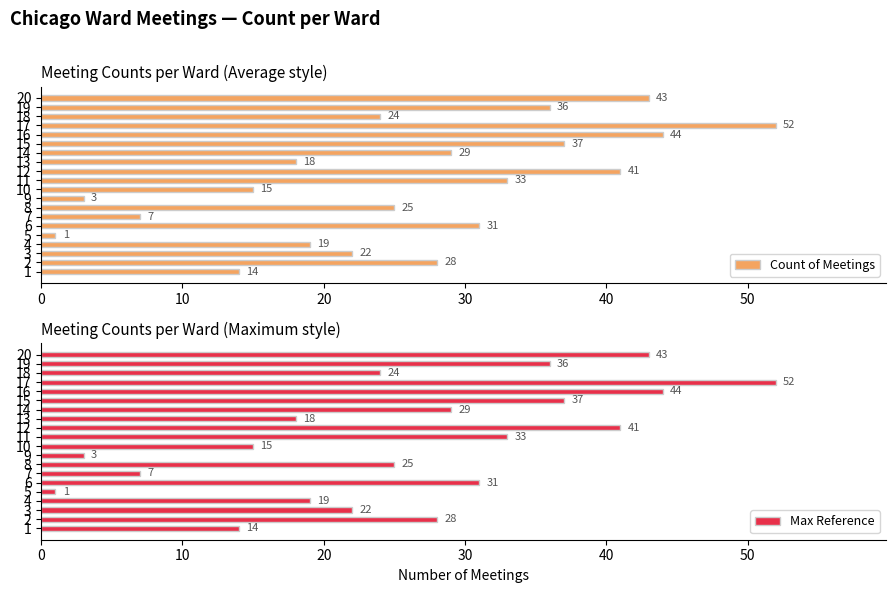

List the series in order of their peak value, lowest first.

Count of Meetings, Max Reference